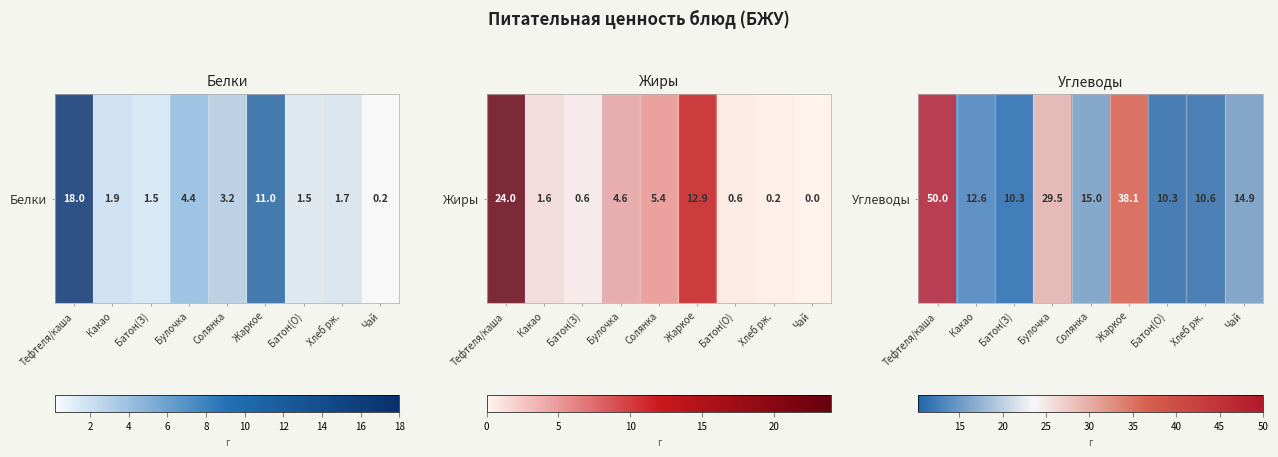

What is the maximum value shown in the chart?

50.0